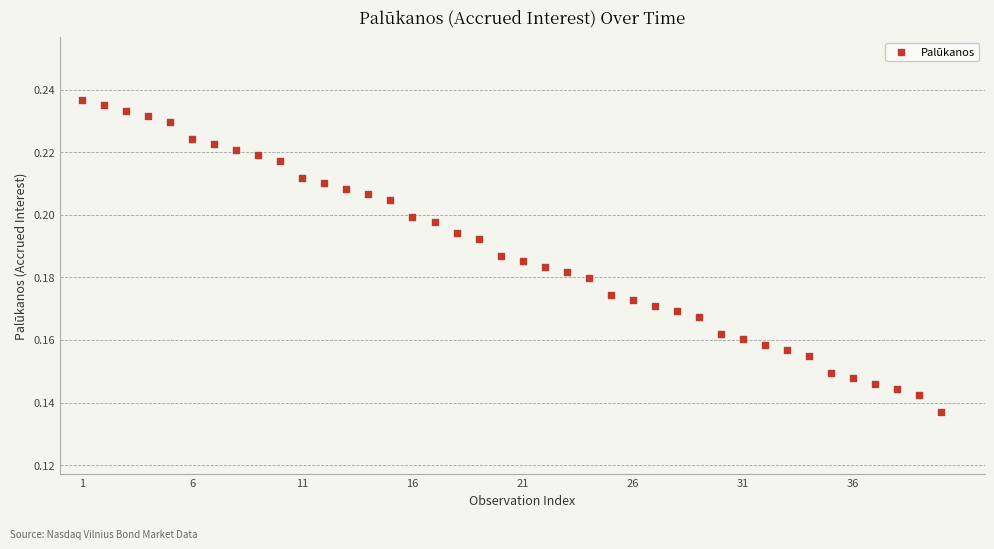

What is the range of X values (max minus min)?

39.0